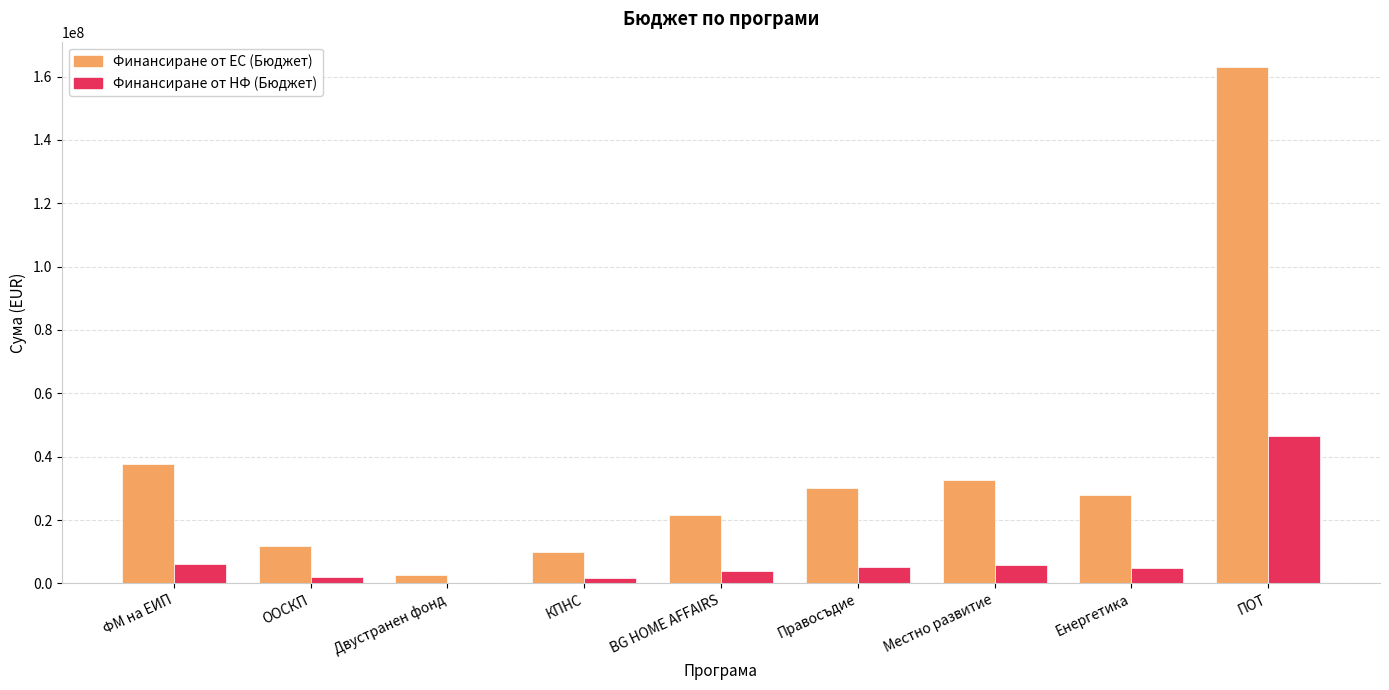

What is the sum of the Финансиране от ЕС (Бюджет) values at ФМ на ЕИП and КПНС?

47714867.8